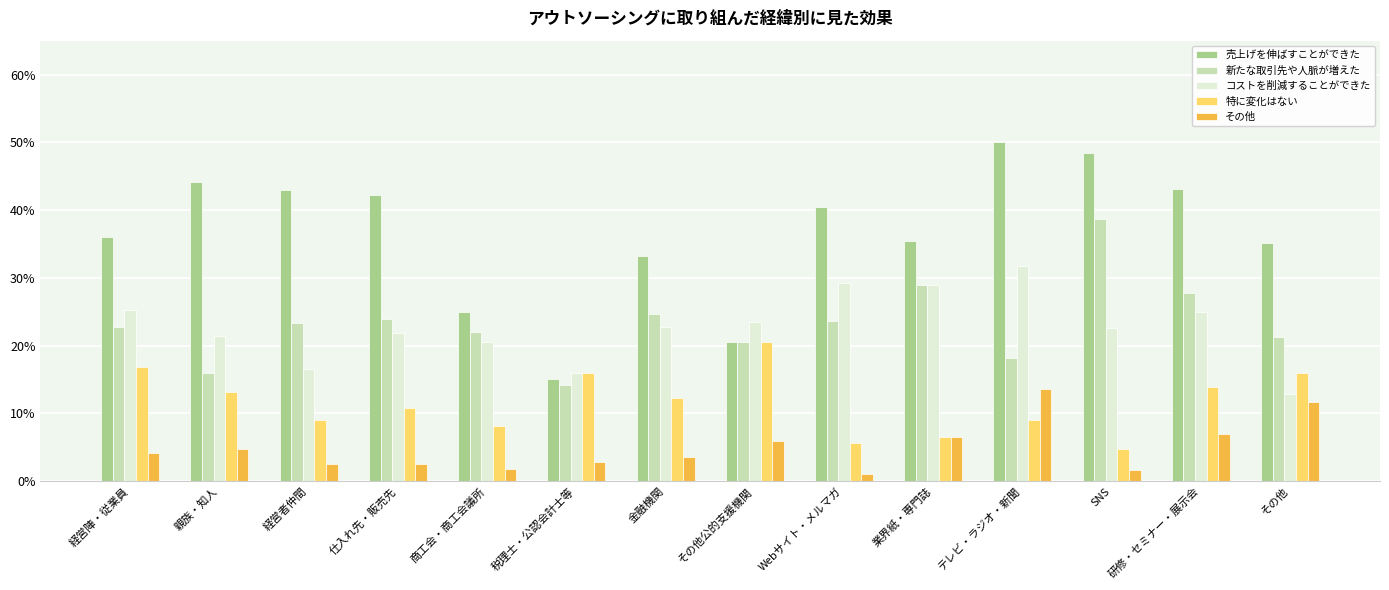

Rank the series by their maximum value, from lowest to highest.

その他, 特に変化はない, コストを削減することができた, 新たな取引先や人脈が増えた, 売上げを伸ばすことができた